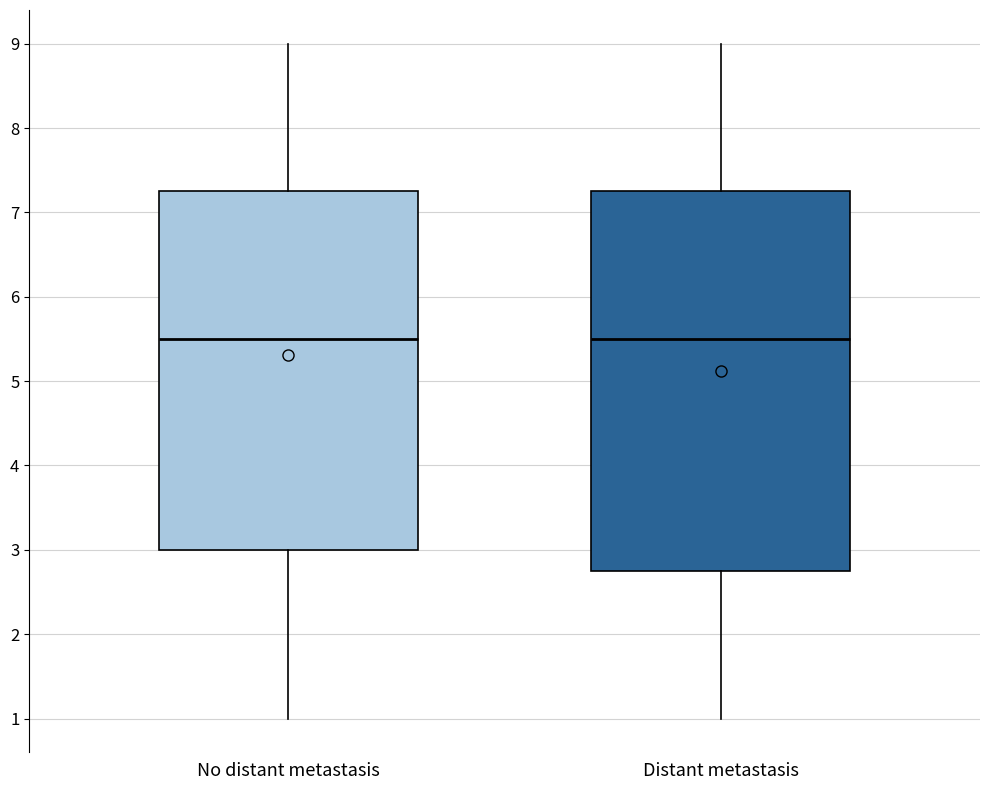

Comparing the boxes themselves (not the whiskers), which one is the tallest?

Distant metastasis